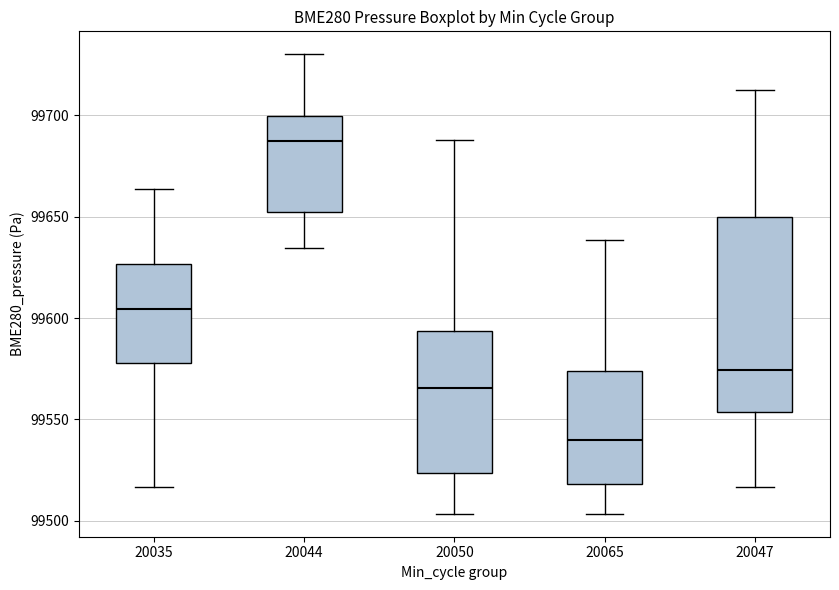

Reading left to right, read every box against the y-axis: the position of its median line, the range the box covers, and the ends of its whiskers. The values are not printed on the chart, so give them approximately, as read against the axis.

20035: median 99605, box 99580 to 99625, whiskers 99515 to 99665
20044: median 99690, box 99650 to 99700, whiskers 99635 to 99730
20050: median 99565, box 99525 to 99595, whiskers 99505 to 99690
20065: median 99540, box 99520 to 99575, whiskers 99505 to 99640
20047: median 99575, box 99555 to 99650, whiskers 99515 to 99710